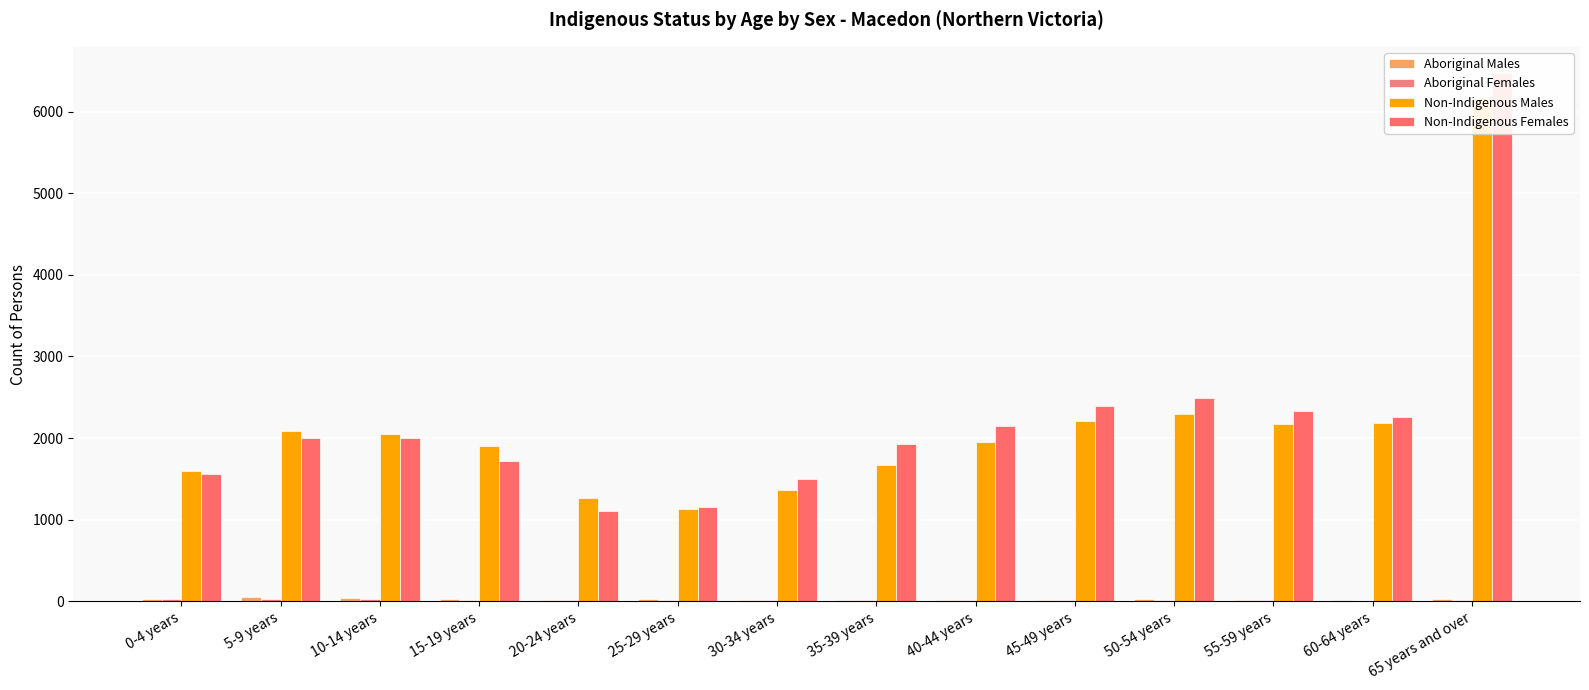

Which has a higher value, 30-34 years or 15-19 years?

15-19 years